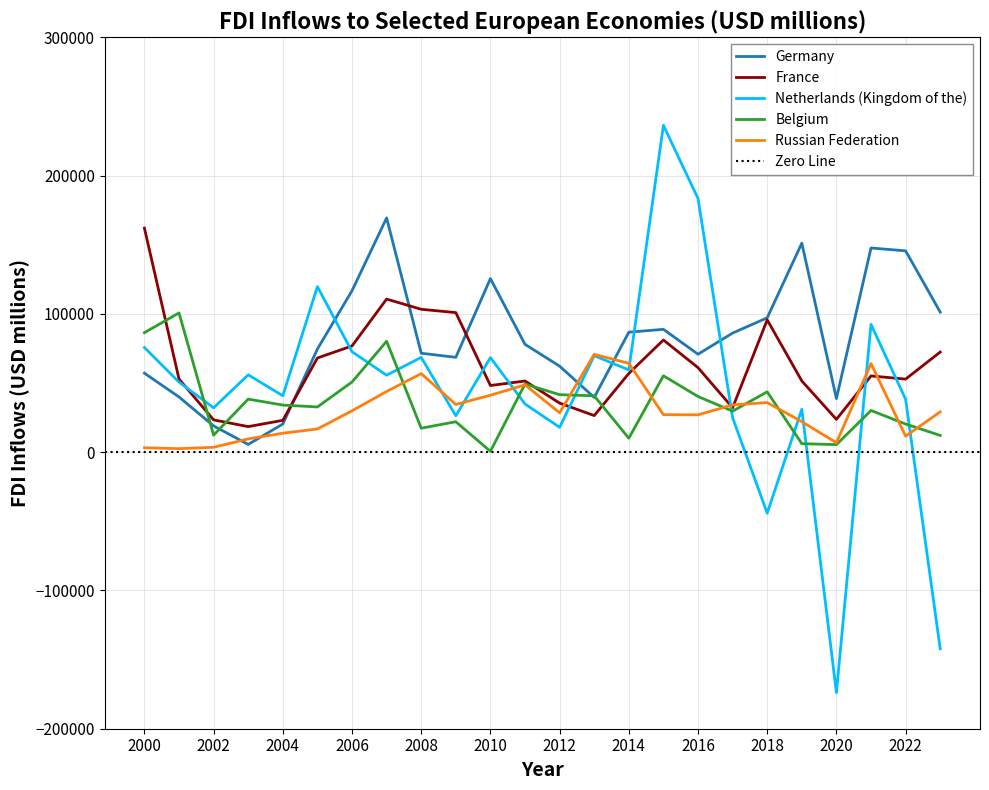

At which category is the sum across all series the highest?

2015